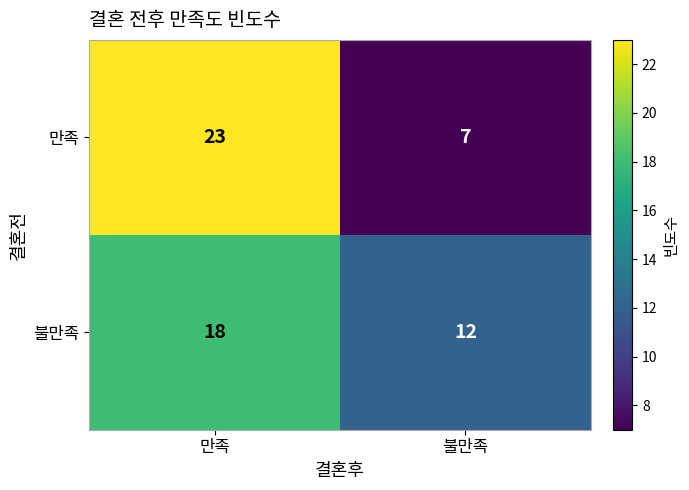

The 불만족 series shows 18 at 만족. True or false?

True